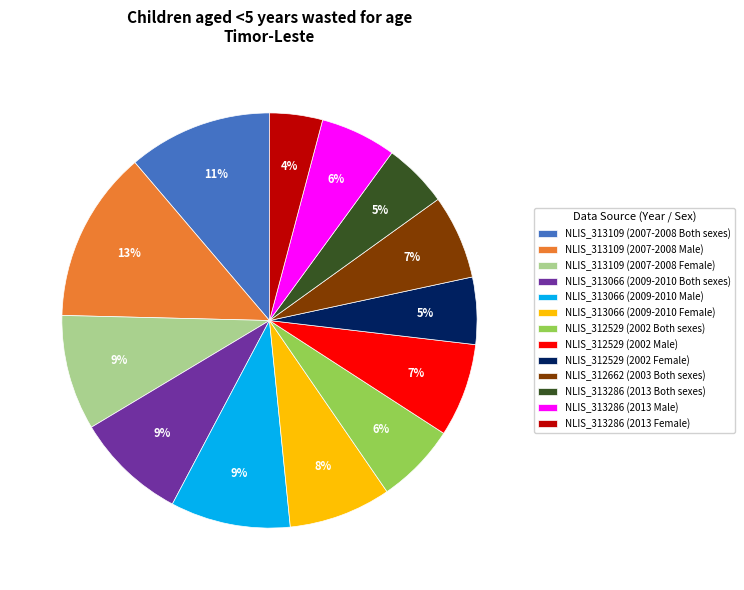

Is the sum of NLIS_313109 (2007-2008 Male) and NLIS_313286 (2013 Both sexes) greater than half?

No